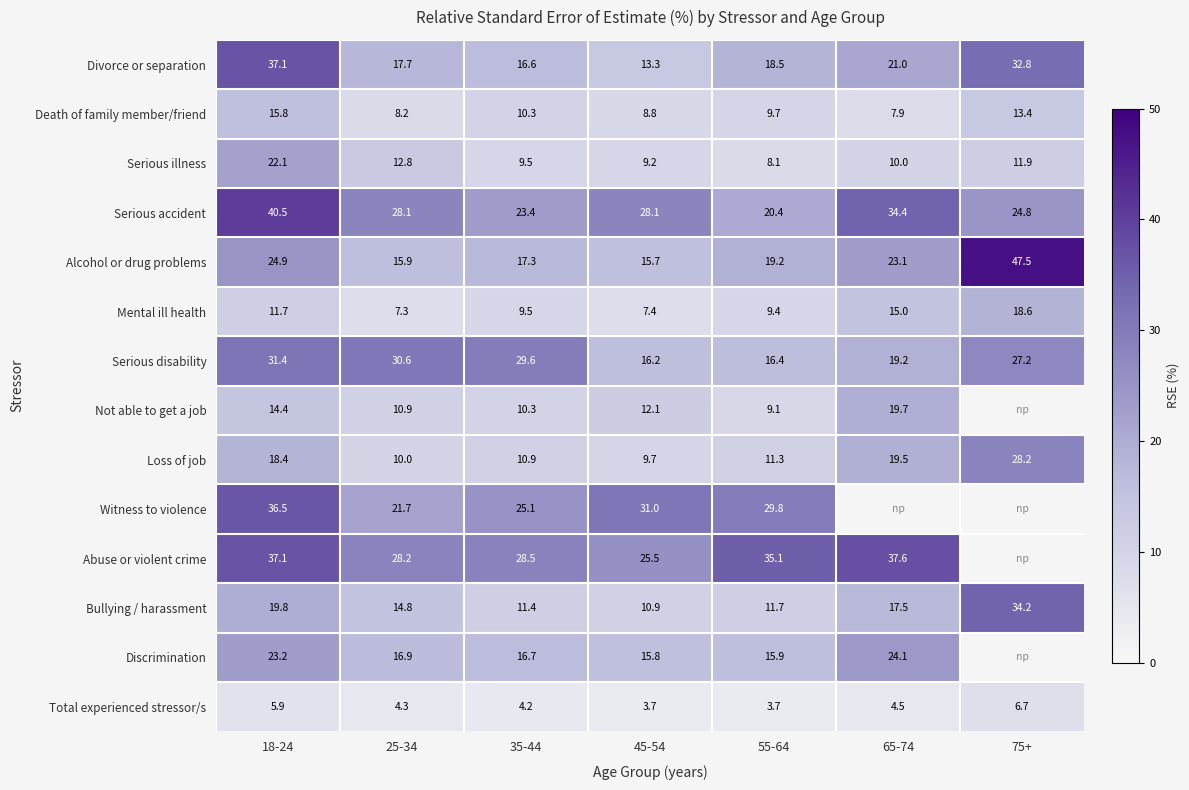

What is the minimum value shown in the chart?

3.7